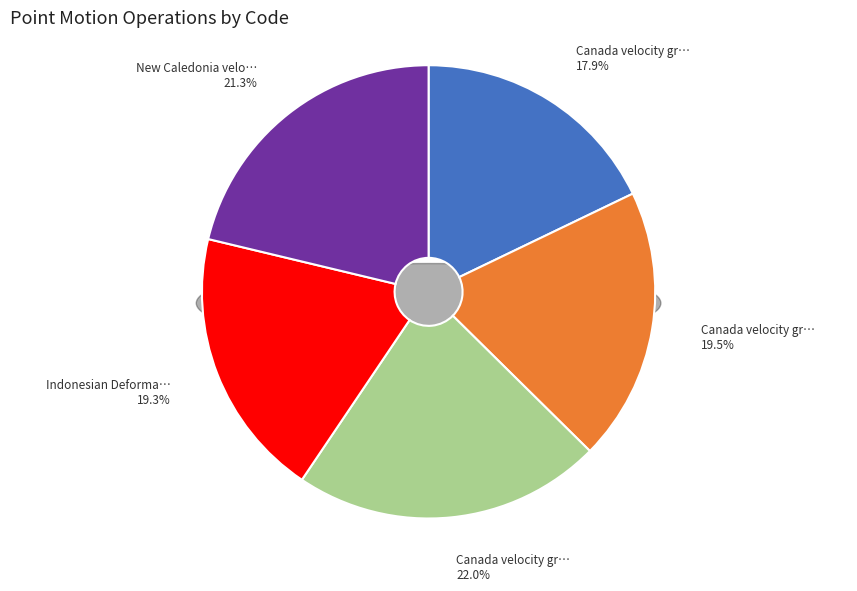

Combined, do Canada velocity grid v6 and New Caledonia velocity model 2015 account for over 50%?

No